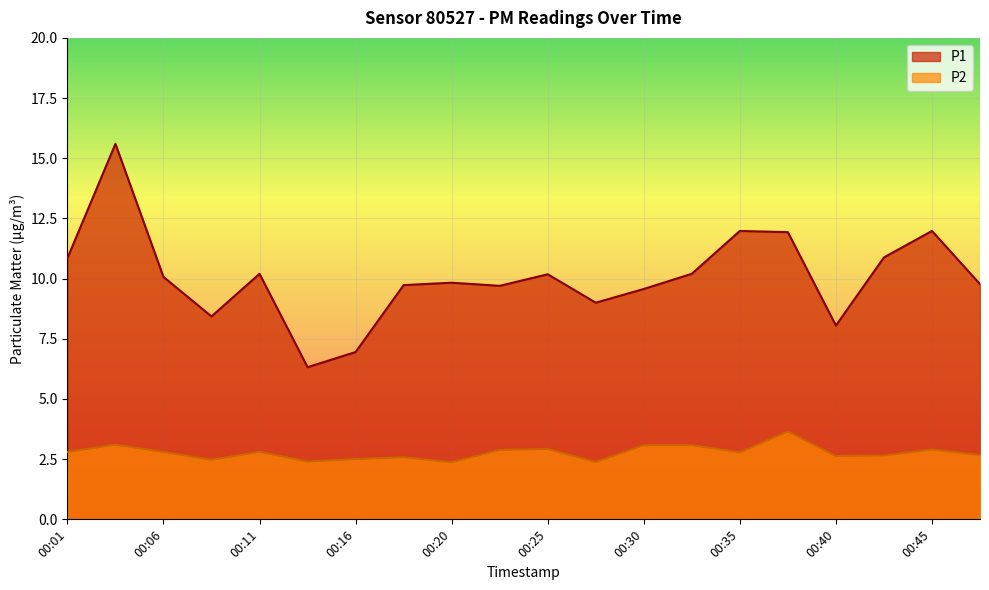

True or false: P1 and P2 intersect in this chart.

False